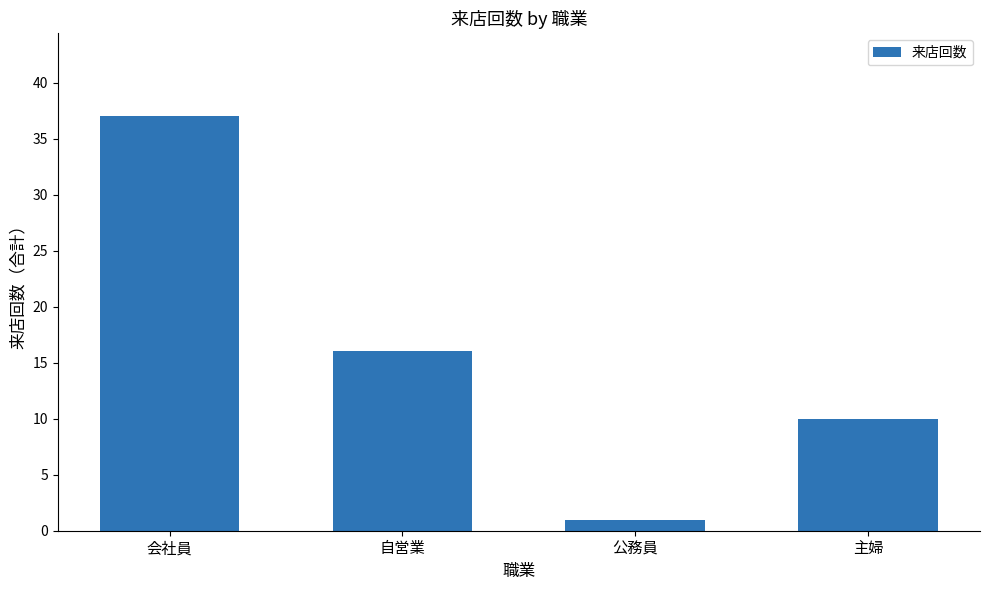

What is the change in value from 公務員 to 主婦?

+9